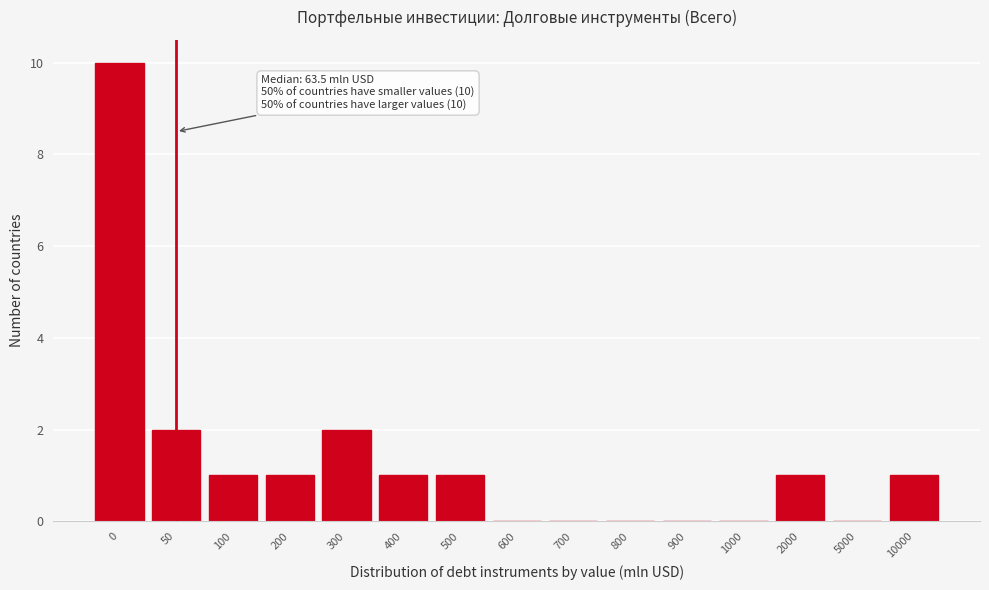

Reading left to right, list all the values displayed in this chart.

0=10	50=2	100=1	200=1	300=2	400=1	500=1	600=0	700=0	800=0	900=0	1000=0	2000=1	5000=0	10000=1